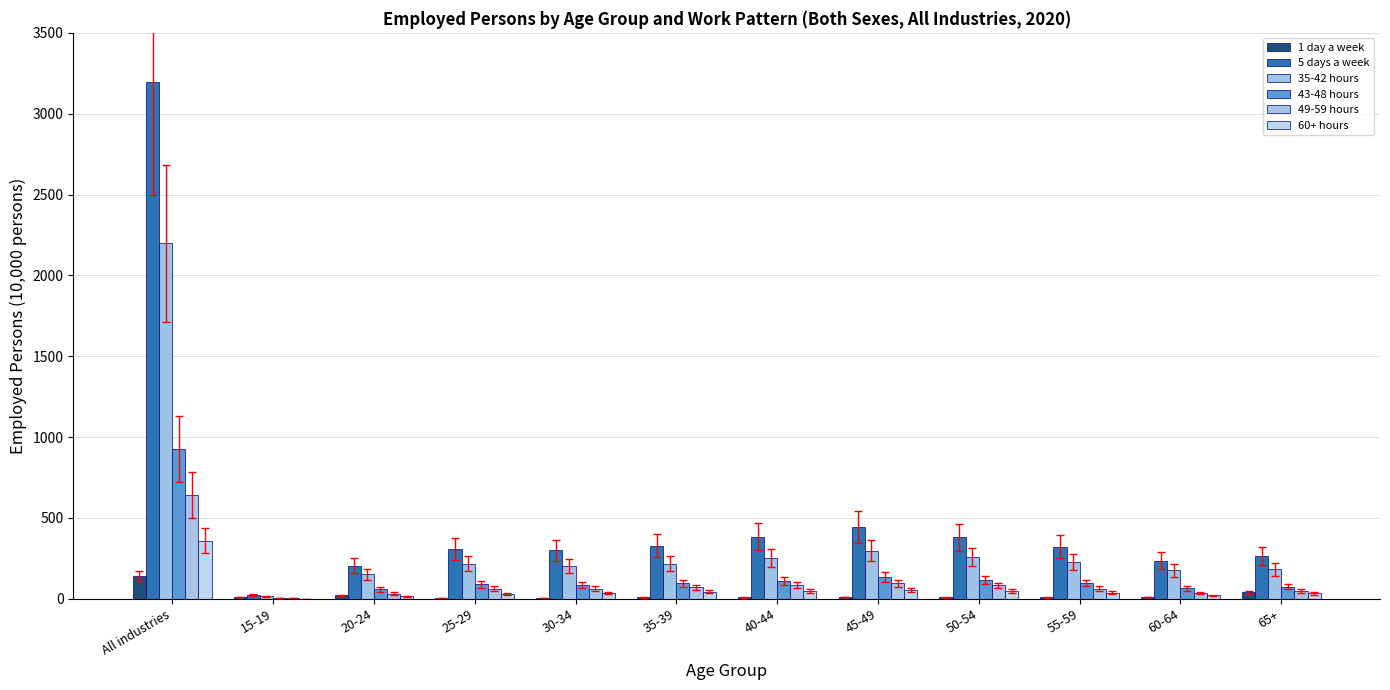

Are the bars horizontal?

No